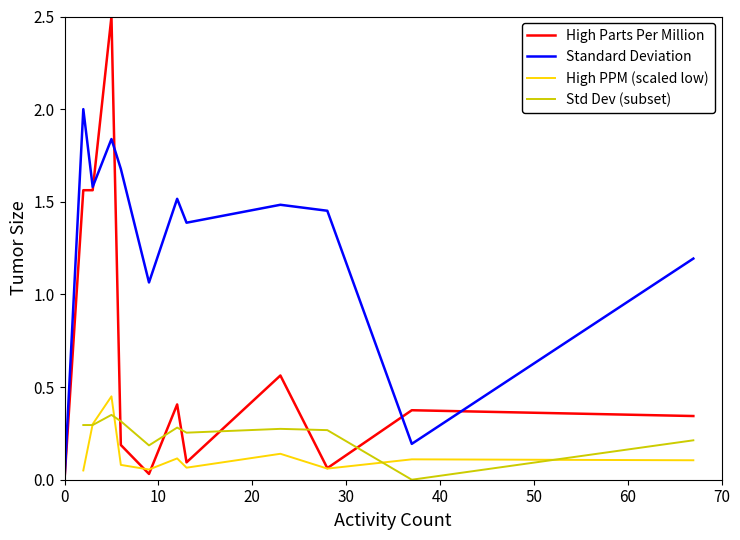

What is the sum of the Standard Deviation values at 13 and 5?

3.2